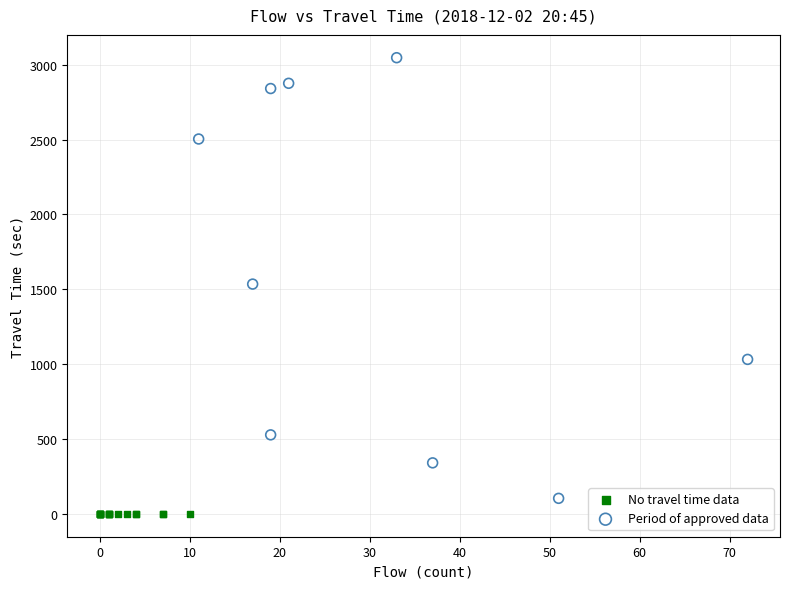

What are all the series names shown in the legend?

No travel time data, Period of approved data